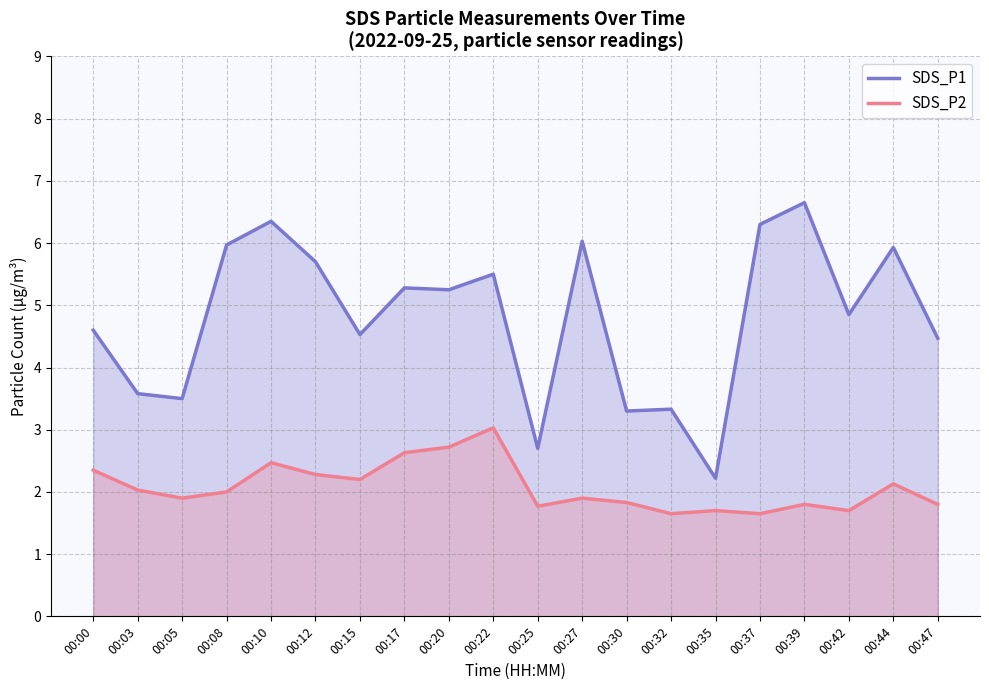

Rank the series at 00:08 from lowest to highest value.

SDS_P2, SDS_P1